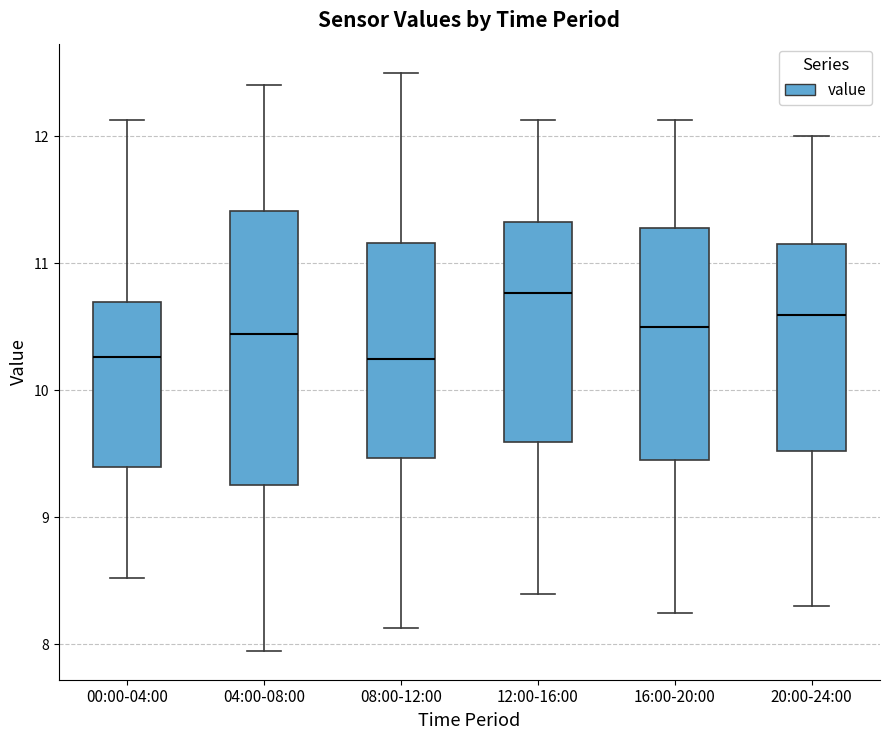

Reading left to right, read every box against the y-axis: the position of its median line, the range the box covers, and the ends of its whiskers. The values are not printed on the chart, so give them approximately, as read against the axis.

00:00-04:00: median 10.3, box 9.4 to 10.7, whiskers 8.5 to 12.1
04:00-08:00: median 10.4, box 9.3 to 11.4, whiskers 8.0 to 12.4
08:00-12:00: median 10.3, box 9.5 to 11.2, whiskers 8.1 to 12.5
12:00-16:00: median 10.8, box 9.6 to 11.3, whiskers 8.4 to 12.1
16:00-20:00: median 10.5, box 9.5 to 11.3, whiskers 8.3 to 12.1
20:00-24:00: median 10.6, box 9.5 to 11.2, whiskers 8.3 to 12.0